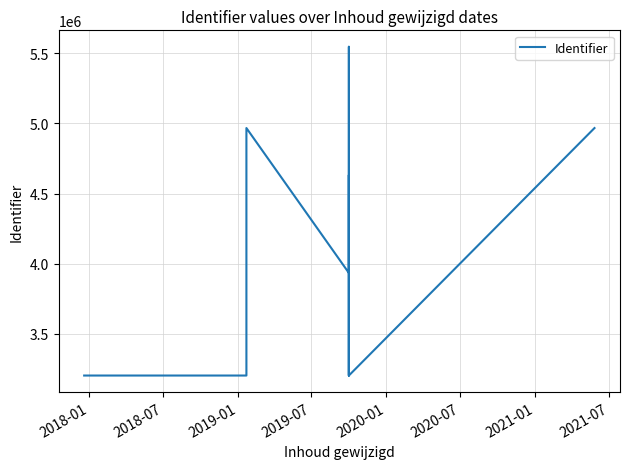

Does the chart have visible grid lines?

Yes